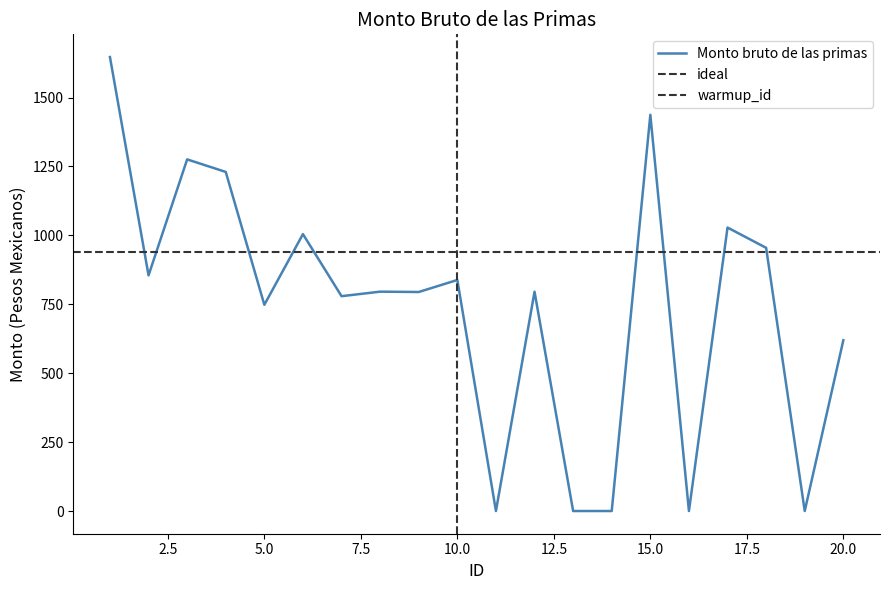

Reading left to right, what are all the values shown in this chart?

1=1646.9	2=854.9	3=1275.6	4=1230.1	5=748.1	6=1004.5	7=779.3	8=795.8	9=794.5	10=838.2	11=0.0	12=795.5	13=0.0	14=0.0	15=1437.3	16=0.0	17=1028.3	18=954.7	19=0.0	20=619.5